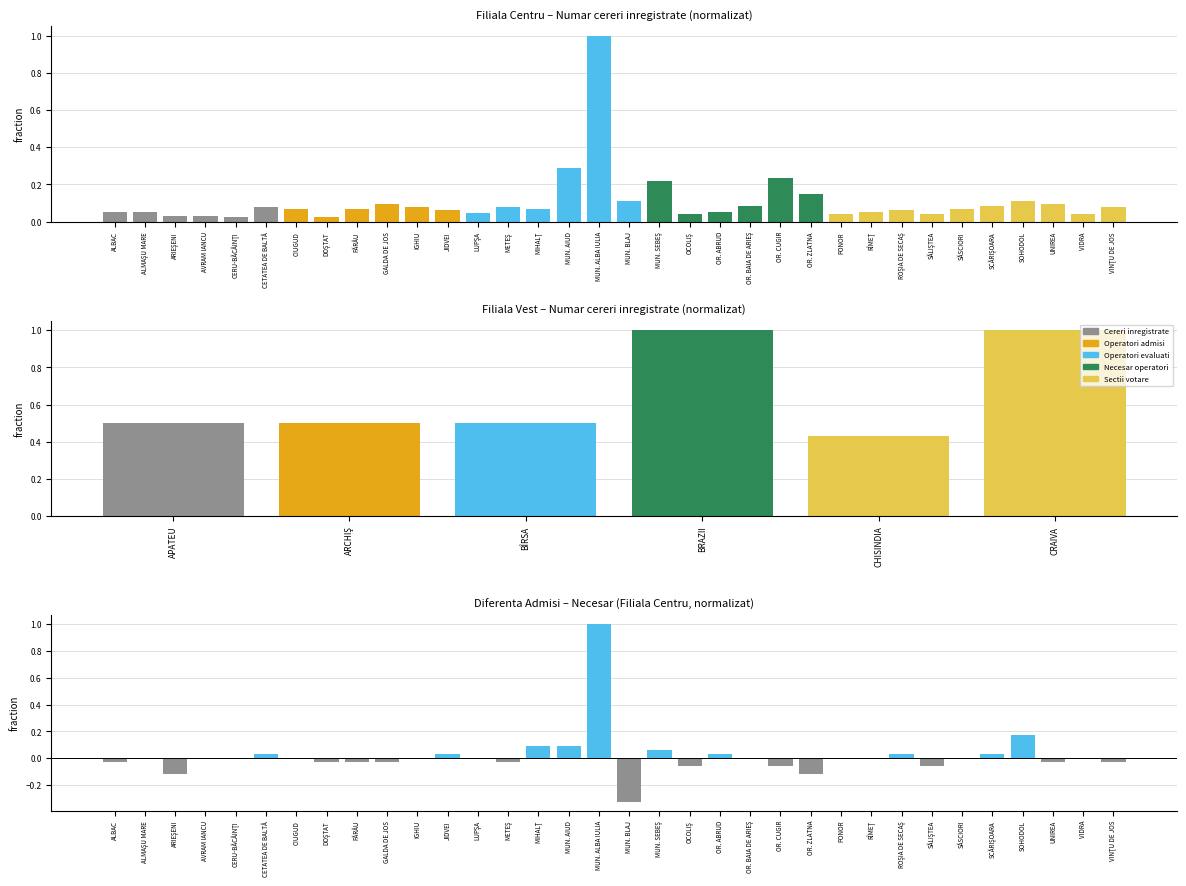

How many values are above zero?

10